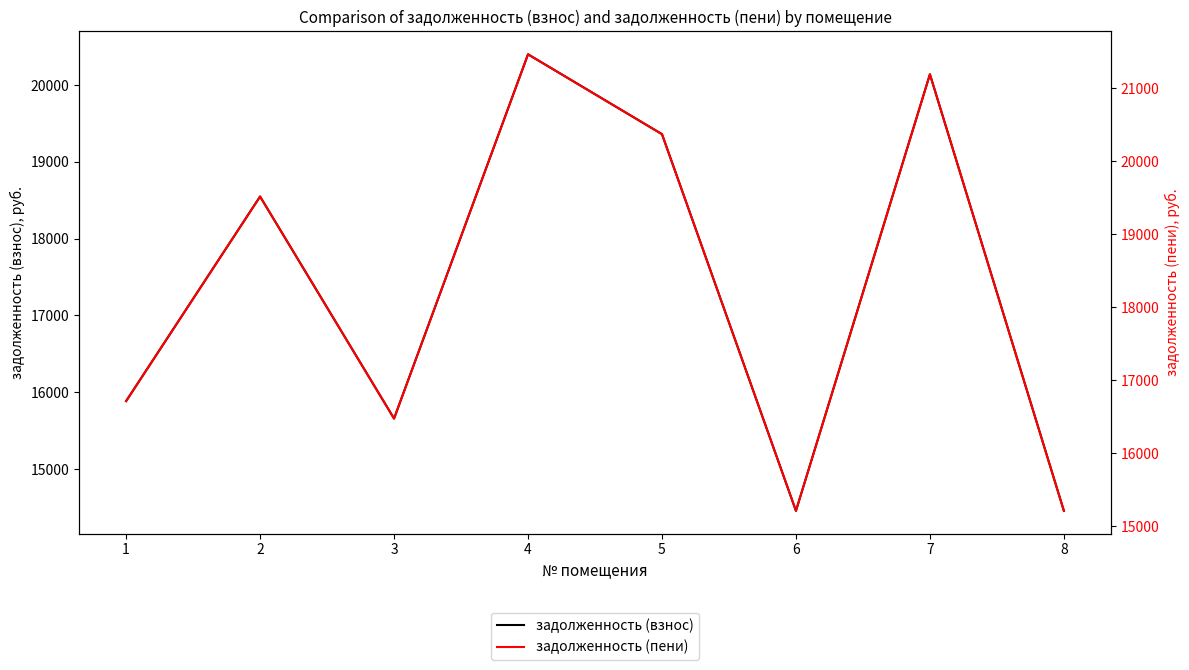

True or false: задолженность (пени) and задолженность (взнос) cross at least once.

False